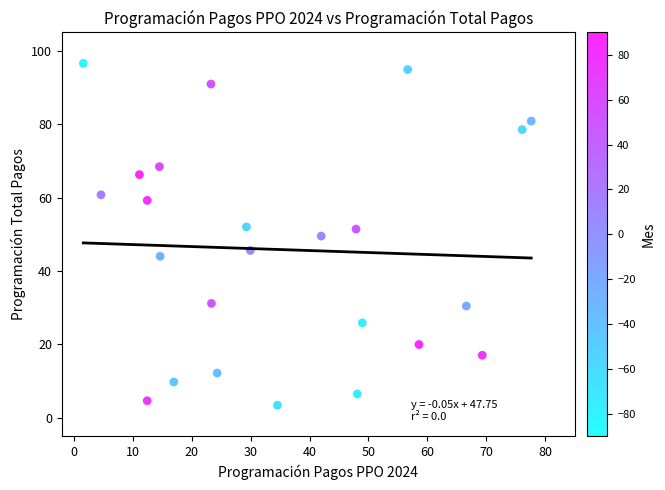

What is the range of Y values (max minus min)?

93.1